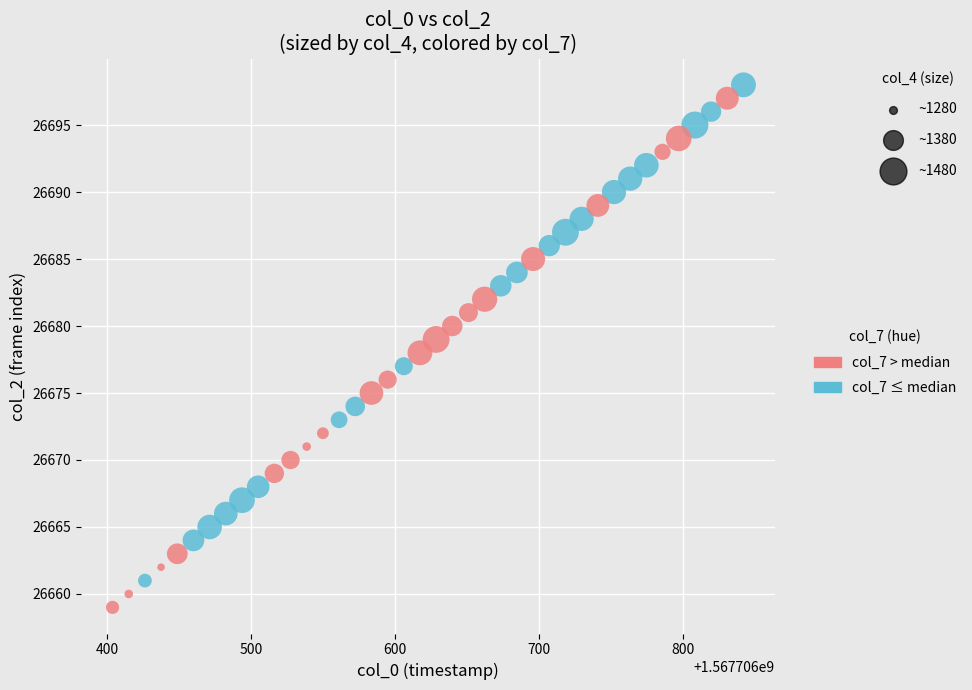

Which series contains the lowest Y value?

col_7 > median